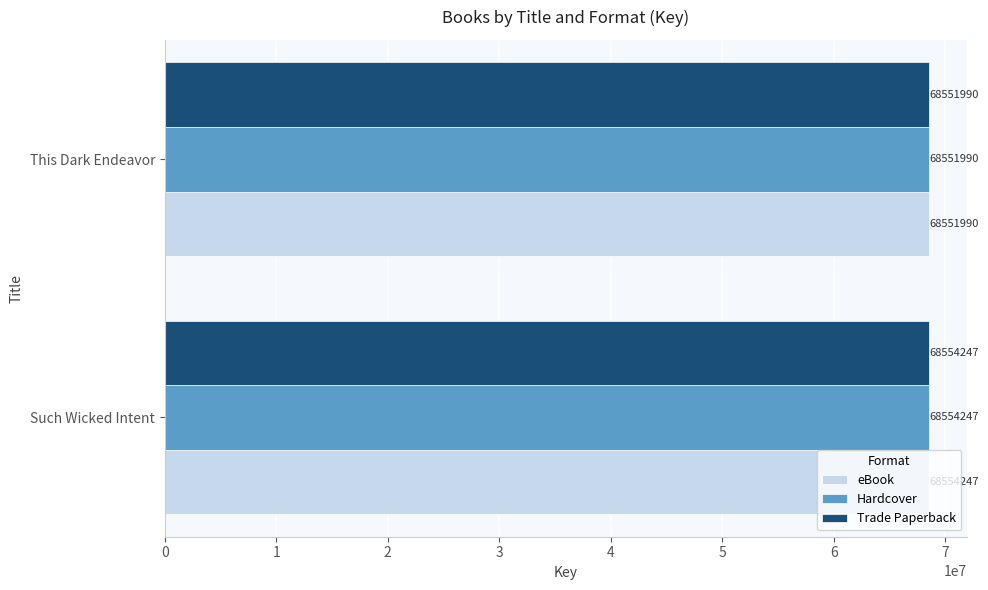

At how many categories does at least one series exceed 68552453?

1